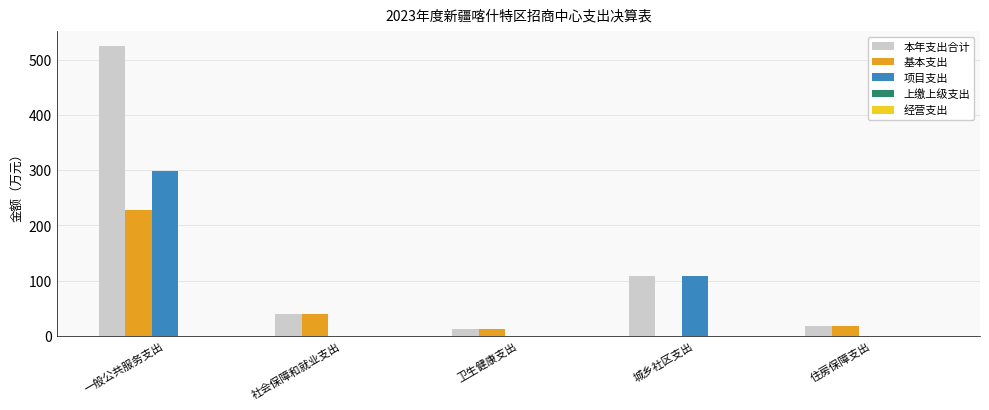

Which series has the largest total across all categories?

本年支出合计